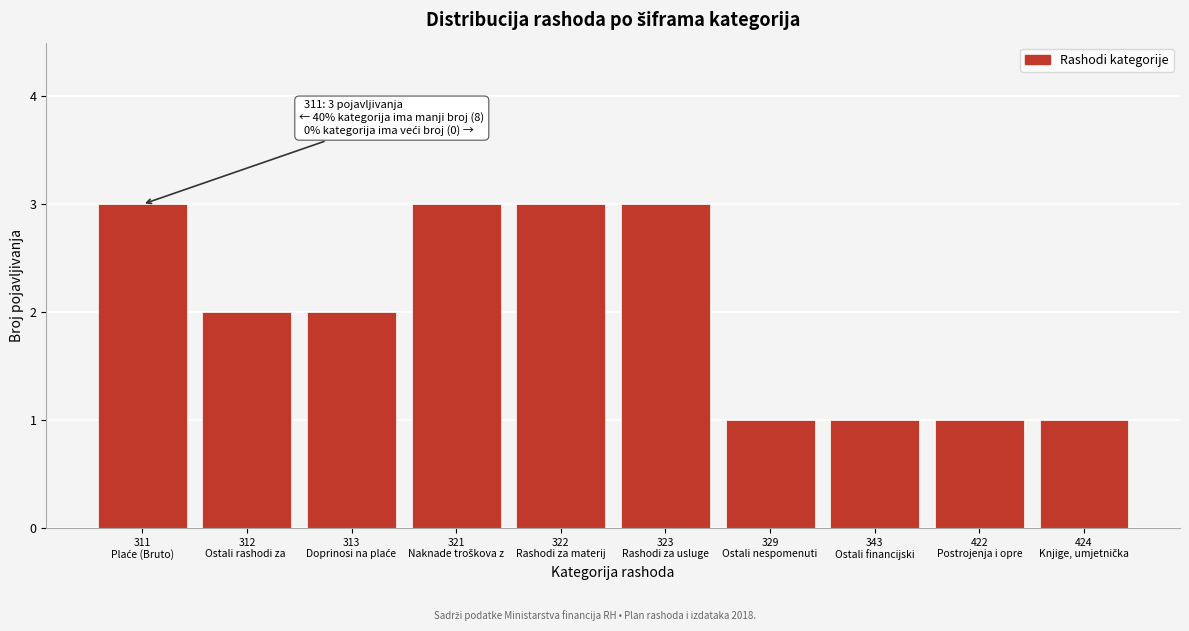

Reading left to right, extract all data points from this chart.

3	2	2	3	3	3	1	1	1	1